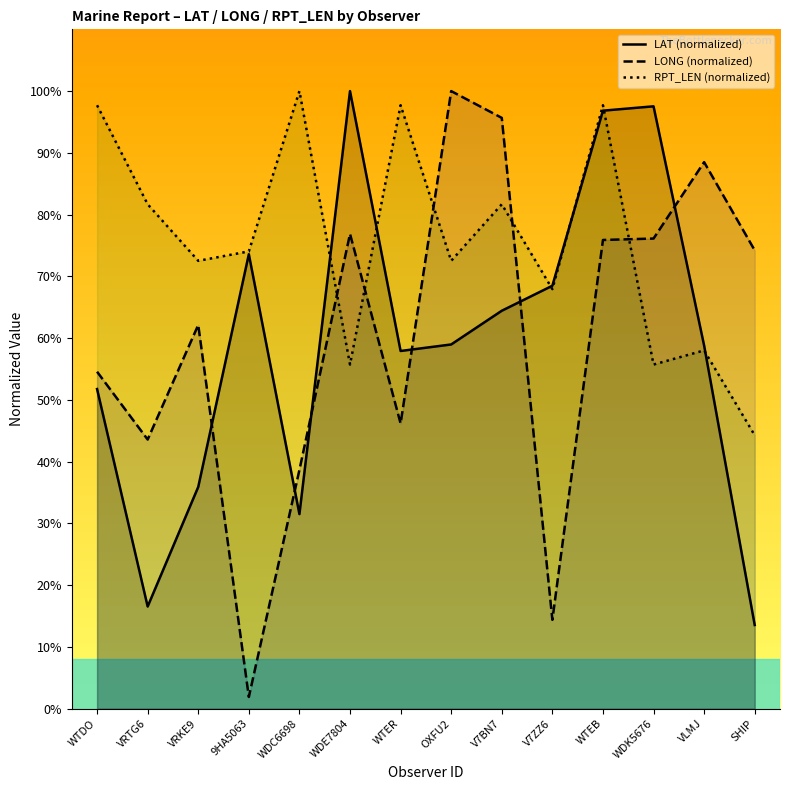

True or false: LAT (normalized) has a value of 14.6 at WTDO.

False